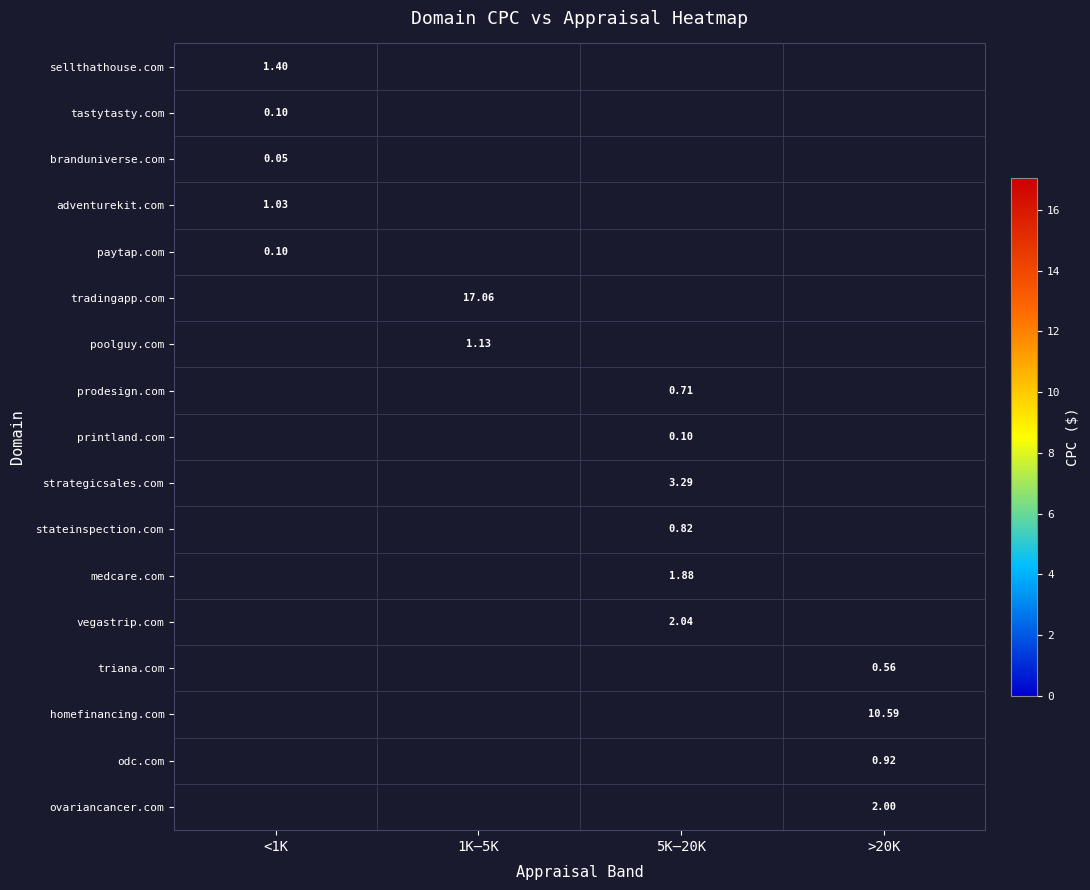

Which series has the largest range (max minus min)?

sellthathouse.com